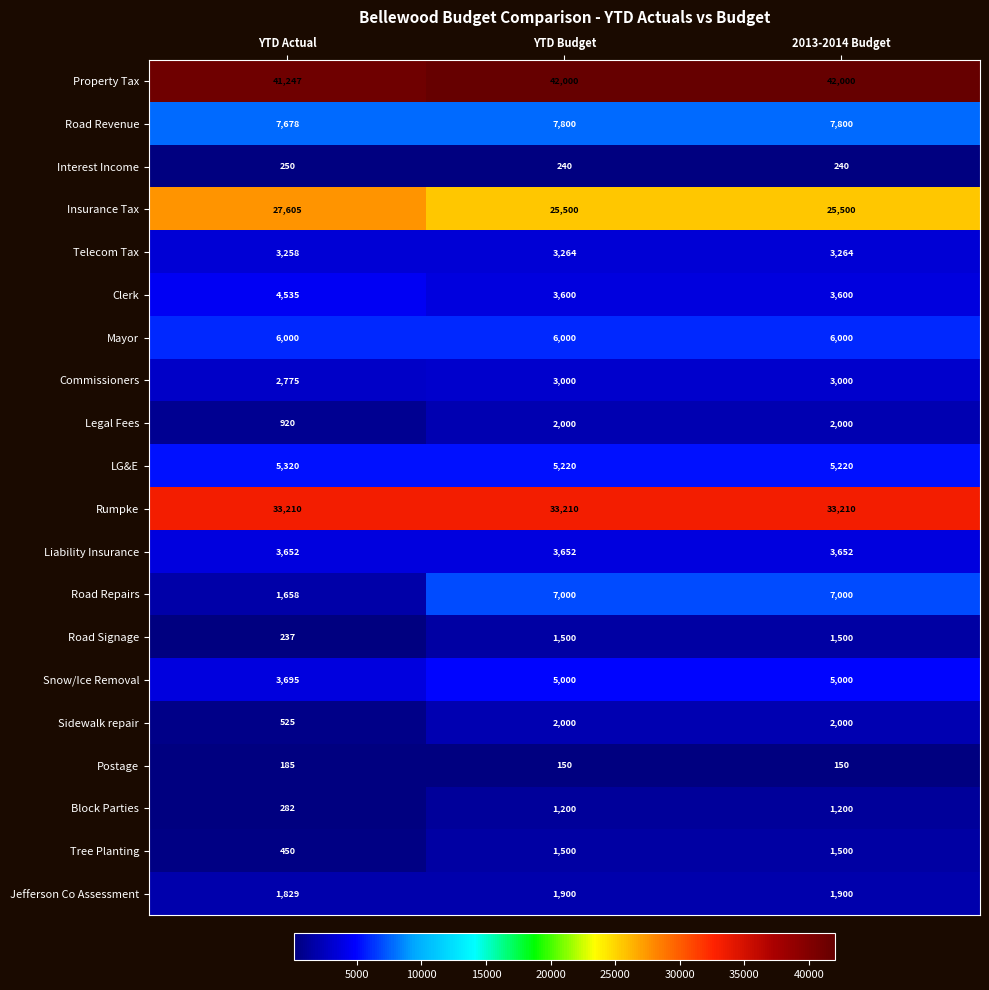

What is the total value across all series at YTD Budget?

155736